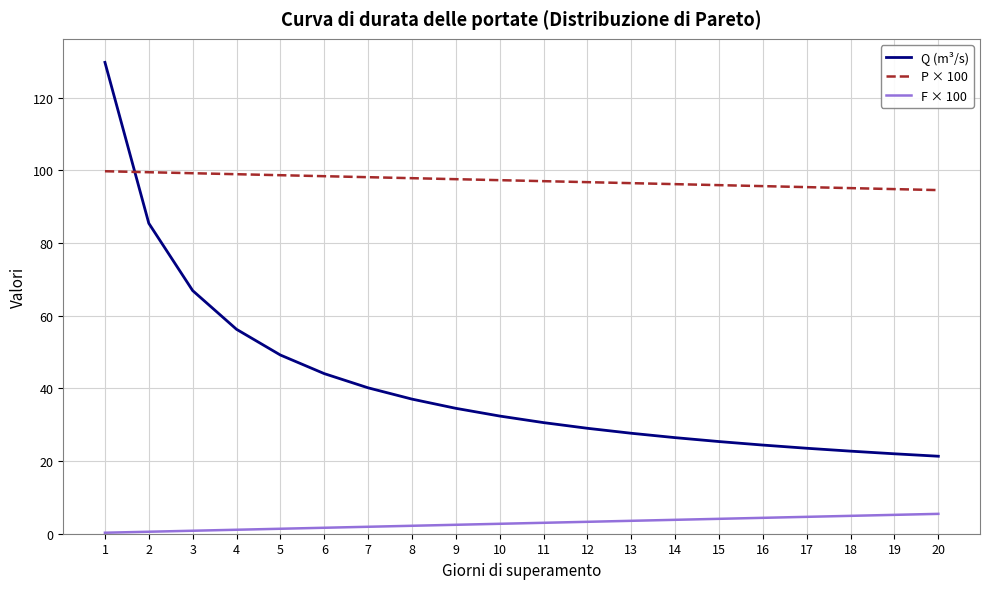

Is it true that F × 100 equals 4.4 at 16?

True